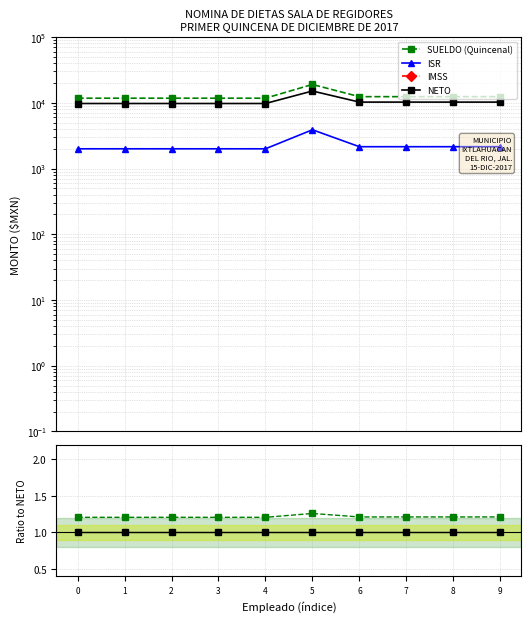

Rank the categories by SUELDO (Quincenal) value from lowest to highest.

0, 1, 2, 3, 4, 6, 7, 8, 9, 5